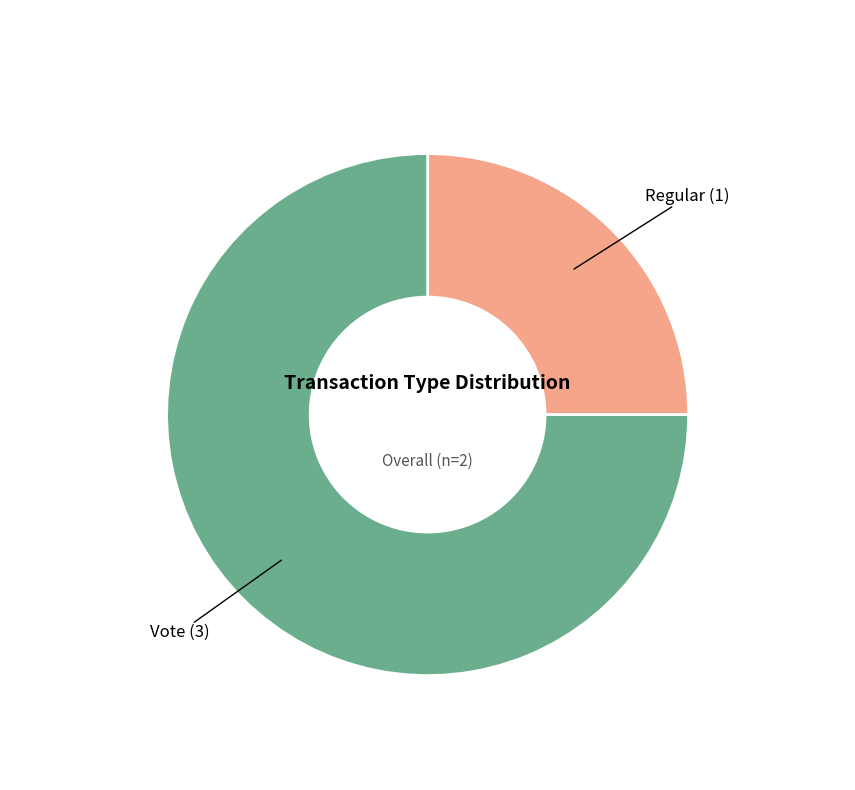

Does any single category account for the majority?

Yes